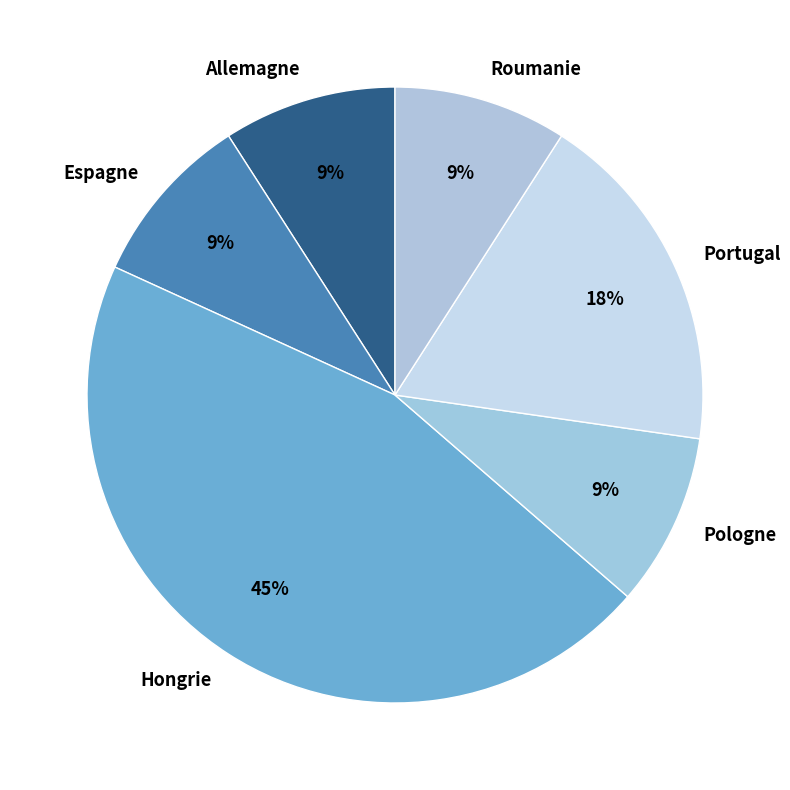

Which slice is the largest?

Hongrie